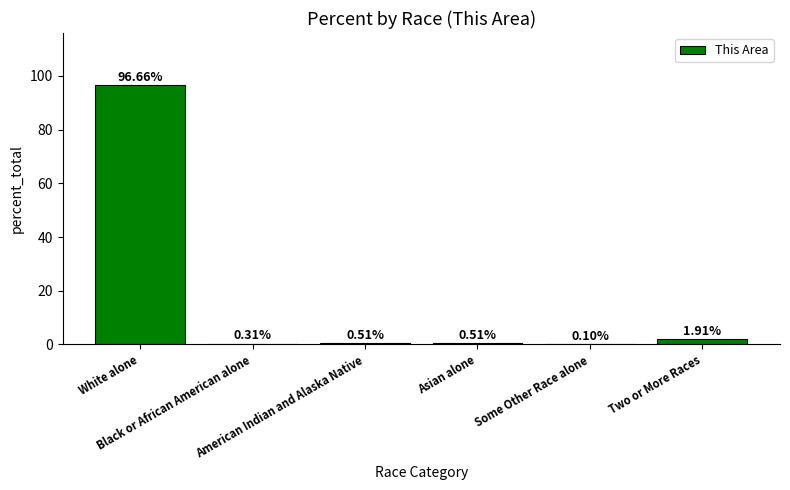

Which category has the lowest value across all series?

Some Other Race alone